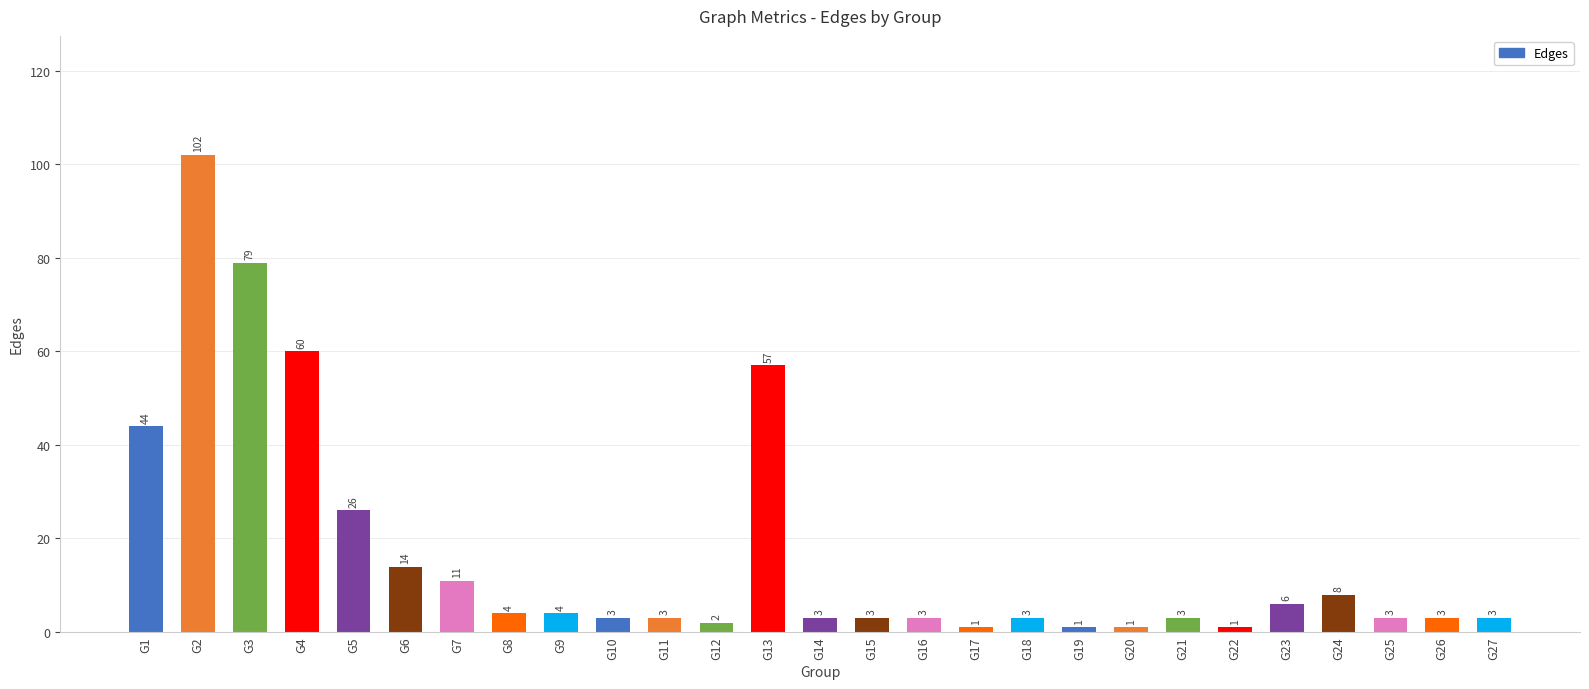

What is the change in value from G18 to G19?

-2